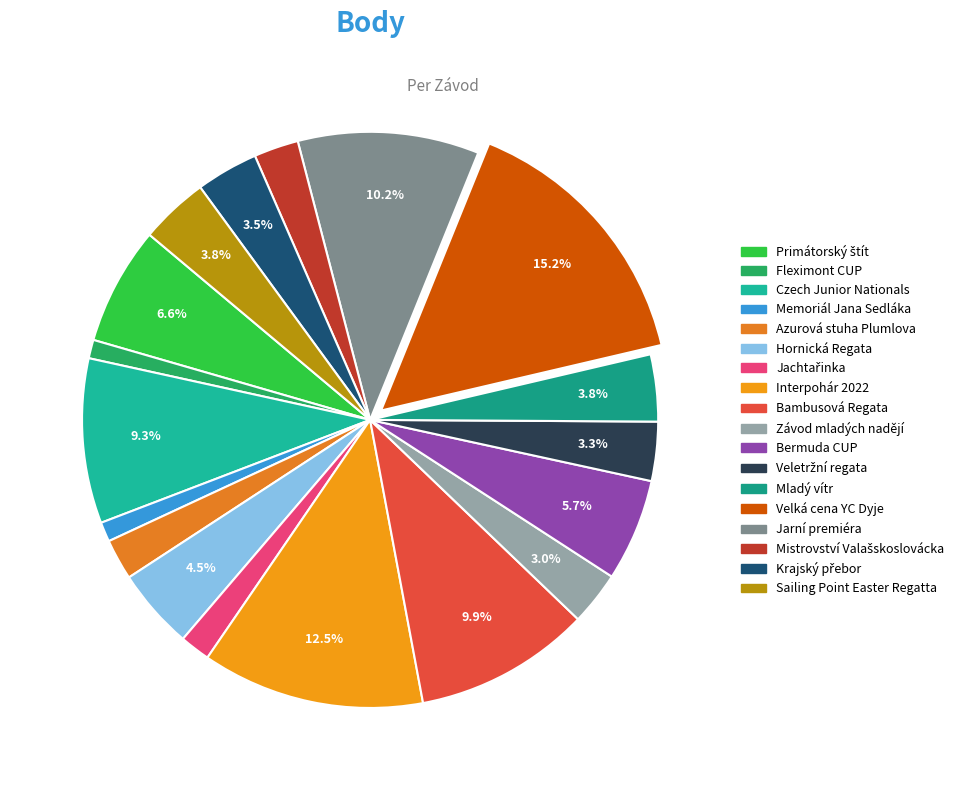

What percentage do Mistrovství Valašskoslovácka and Jachtařinka together represent?

4.2%